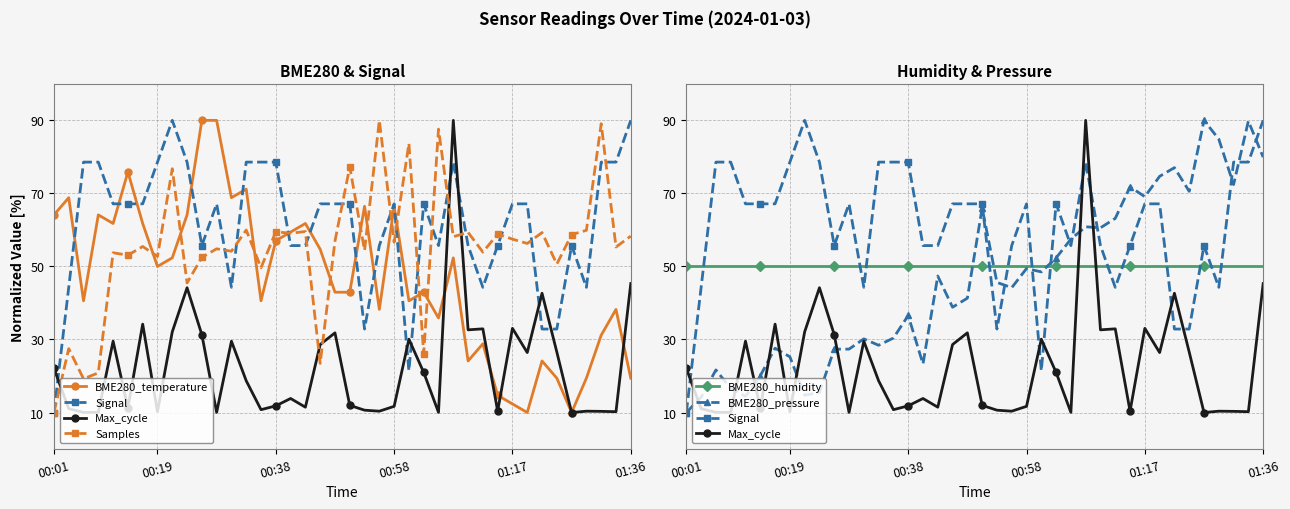

Reading left to right, extract all data points from this chart.

BME280_temperature: 64.1	68.8	40.6	64.1	61.8	75.9	61.8	50.0	52.4	64.1	90.0	90.0	68.8	71.2	40.6	57.1	59.4	61.8	54.7	42.9	42.9	66.5	38.2	66.5	40.6	42.9	35.9	52.4	24.1	28.8	14.7	12.4	10.0	24.1	19.4	10.0	19.4	31.2	38.2	19.4
Signal: 10.0	44.3	78.6	78.6	67.1	67.1	67.1	78.6	90.0	78.6	55.7	67.1	44.3	78.6	78.6	78.6	55.7	55.7	67.1	67.1	67.1	32.9	55.7	67.1	21.4	67.1	55.7	78.6	55.7	44.3	55.7	67.1	67.1	32.9	32.9	55.7	44.3	78.6	78.6	90.0
Max_cycle: 22.1	11.1	10.0	10.0	29.5	11.2	34.2	10.2	32.1	44.2	31.3	10.0	29.5	18.7	10.8	11.8	13.8	11.5	28.6	31.8	12.0	10.6	10.4	11.7	30.1	21.0	10.0	90.0	32.6	32.9	10.4	33.1	26.4	42.7	26.6	10.0	10.4	10.3	10.2	45.3
Samples: 10.0	27.5	19.2	20.9	53.8	53.1	55.5	52.7	76.8	45.5	52.5	54.8	54.2	60.0	49.6	59.5	59.1	59.6	23.4	57.0	77.3	54.4	90.0	56.6	83.7	26.1	87.6	58.1	59.3	53.9	58.9	57.5	56.3	59.3	50.6	58.7	59.9	89.1	55.3	58.3
BME280_humidity: 50.0	50.0	50.0	50.0	50.0	50.0	50.0	50.0	50.0	50.0	50.0	50.0	50.0	50.0	50.0	50.0	50.0	50.0	50.0	50.0	50.0	50.0	50.0	50.0	50.0	50.0	50.0	50.0	50.0	50.0	50.0	50.0	50.0	50.0	50.0	50.0	50.0	50.0	50.0	50.0
BME280_pressure: 10.0	14.2	21.7	16.6	14.4	20.1	27.6	25.3	14.7	15.5	27.4	27.4	30.2	28.4	30.4	36.6	23.3	47.4	38.8	41.3	66.0	45.6	44.2	49.4	48.5	52.3	57.5	60.9	60.6	63.2	71.8	69.1	74.7	77.1	70.6	90.0	84.9	72.4	89.8	79.9